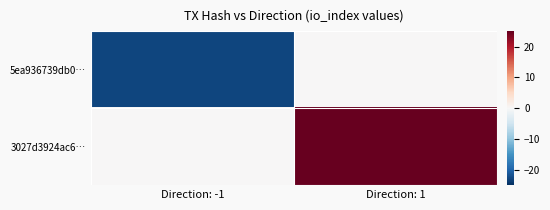

Which category has the lowest value across all series?

Direction: -1